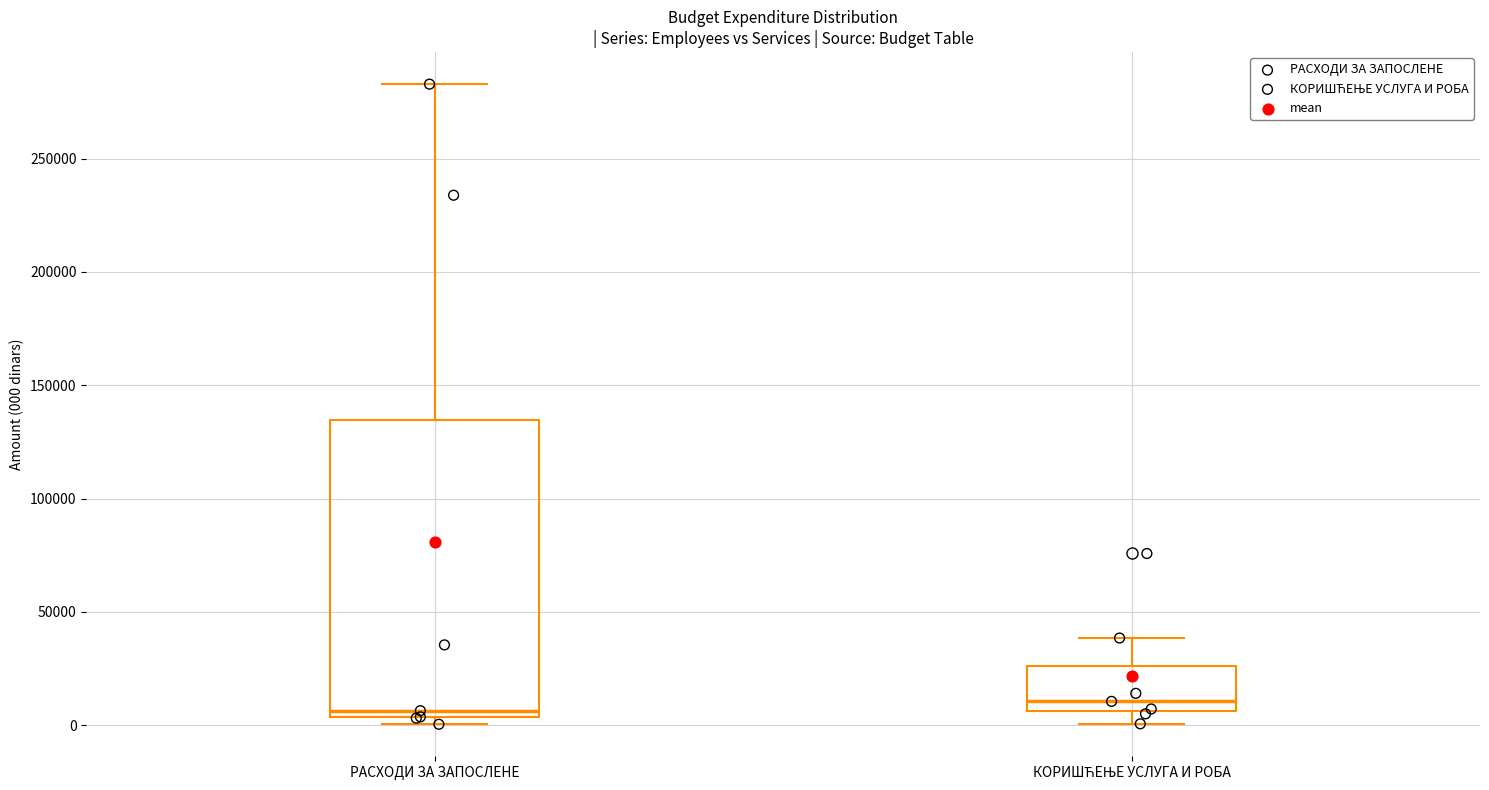

Reading left to right, read every box against the y-axis: the position of its median line, the range the box covers, and the ends of its whiskers. The values are not printed on the chart, so give them approximately, as read against the axis.

РАСХОДИ ЗА ЗАПОСЛЕНЕ: median 5000 (just above the box's lower edge), box 5000 to 135000, whiskers 0 to 285000
КОРИШЋЕЊЕ УСЛУГА И РОБА: median 10000, box 5000 to 25000, whiskers 0 to 40000